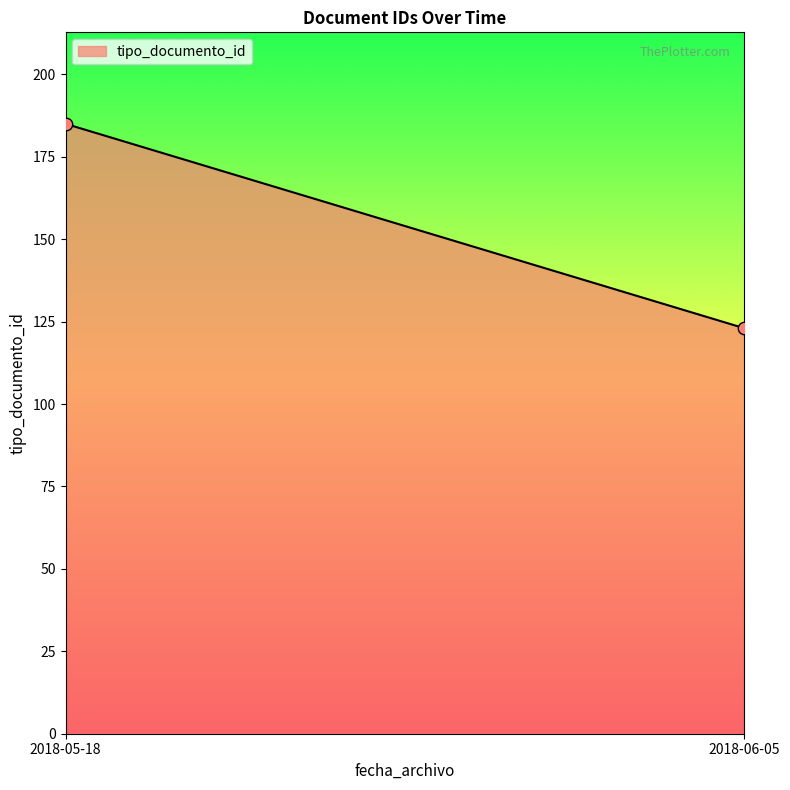

What is the range of Y values (max minus min)?

62